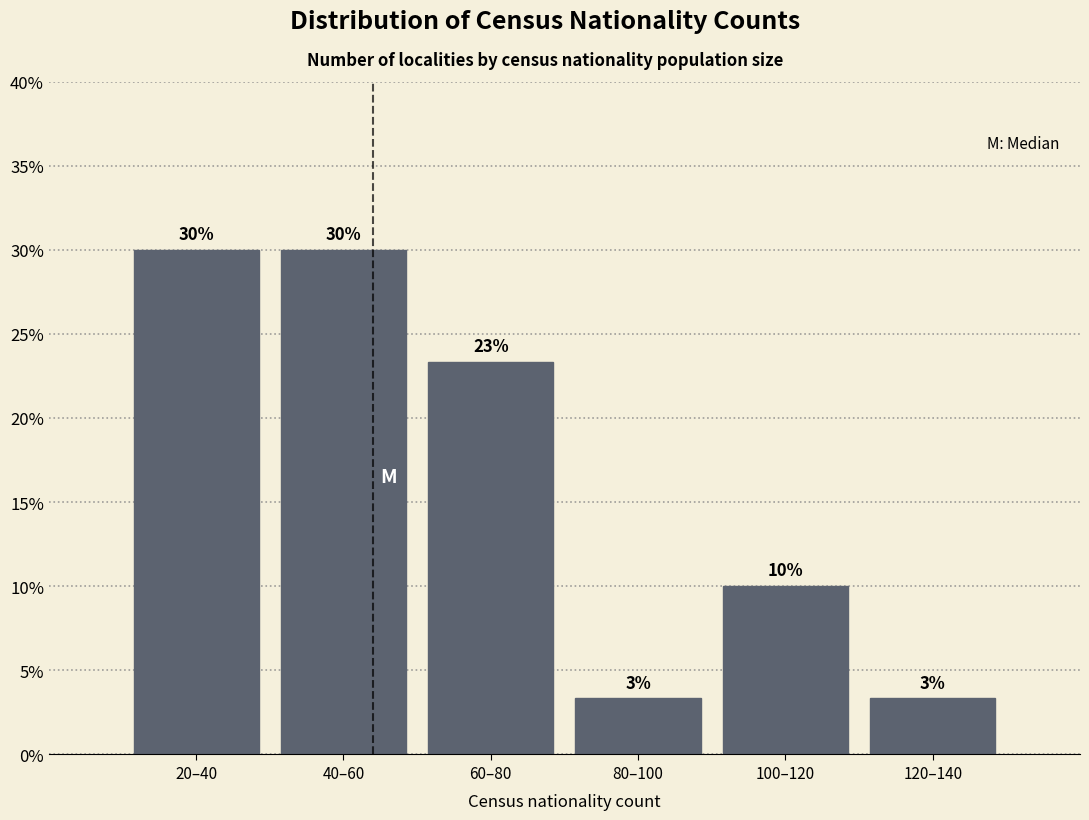

Which has a higher value, 60–80 or 80–100?

60–80